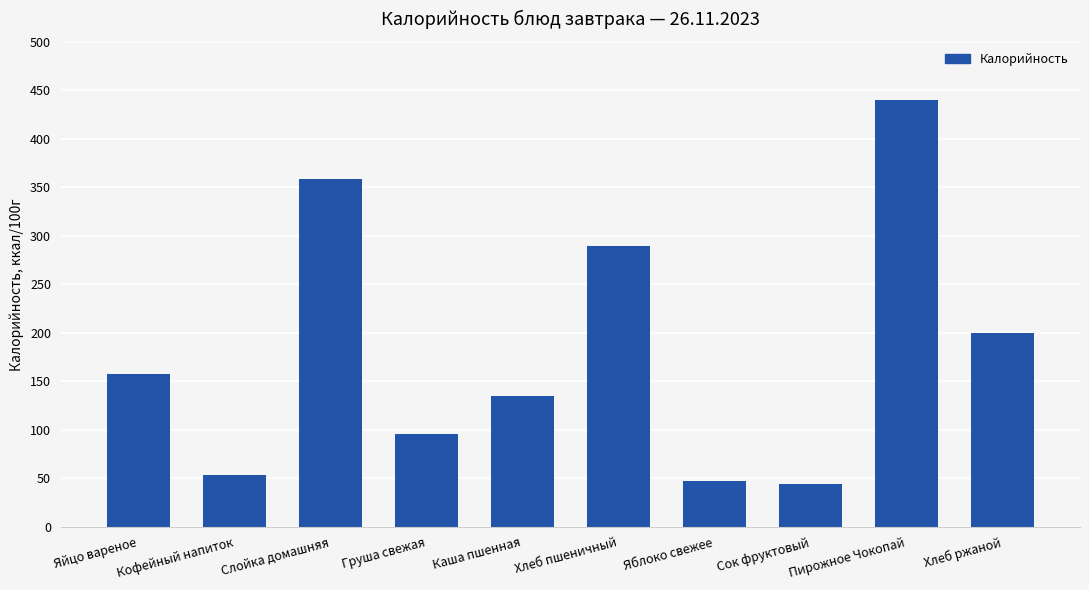

The chart shows a value of 63 at Яблоко свежее. True or false?

False